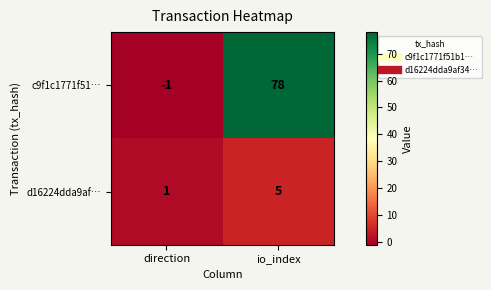

Which series has the largest range (max minus min)?

c9f1c1771f51…